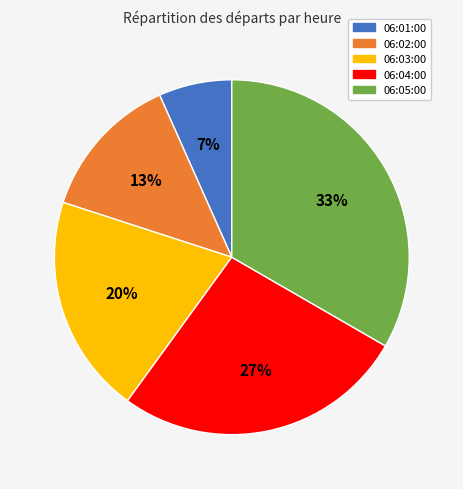

What is the ratio of the value at 06:01:00 to the value at 06:02:00?

0.5